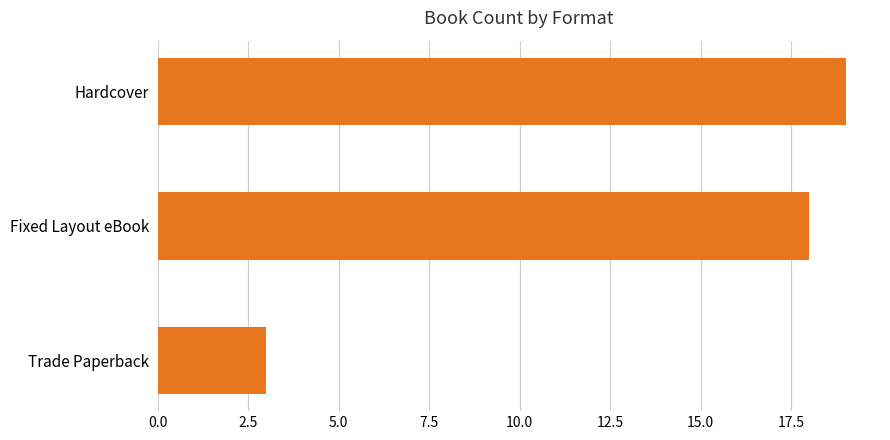

True or false: the data shows 3 at Trade Paperback.

True